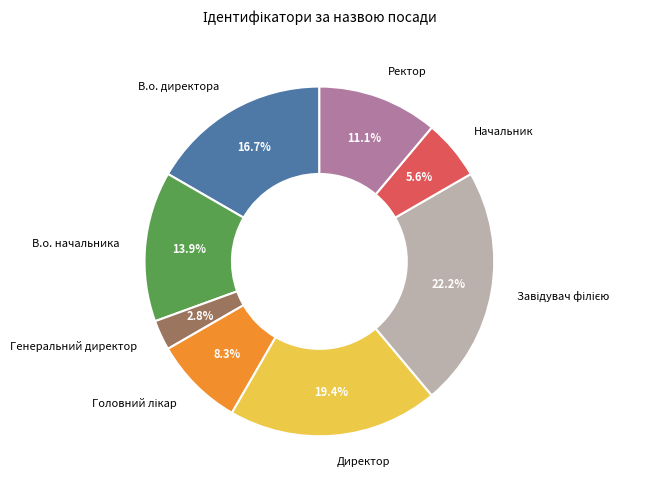

Is it true that В.о. начальника is 28% of the pie?

False